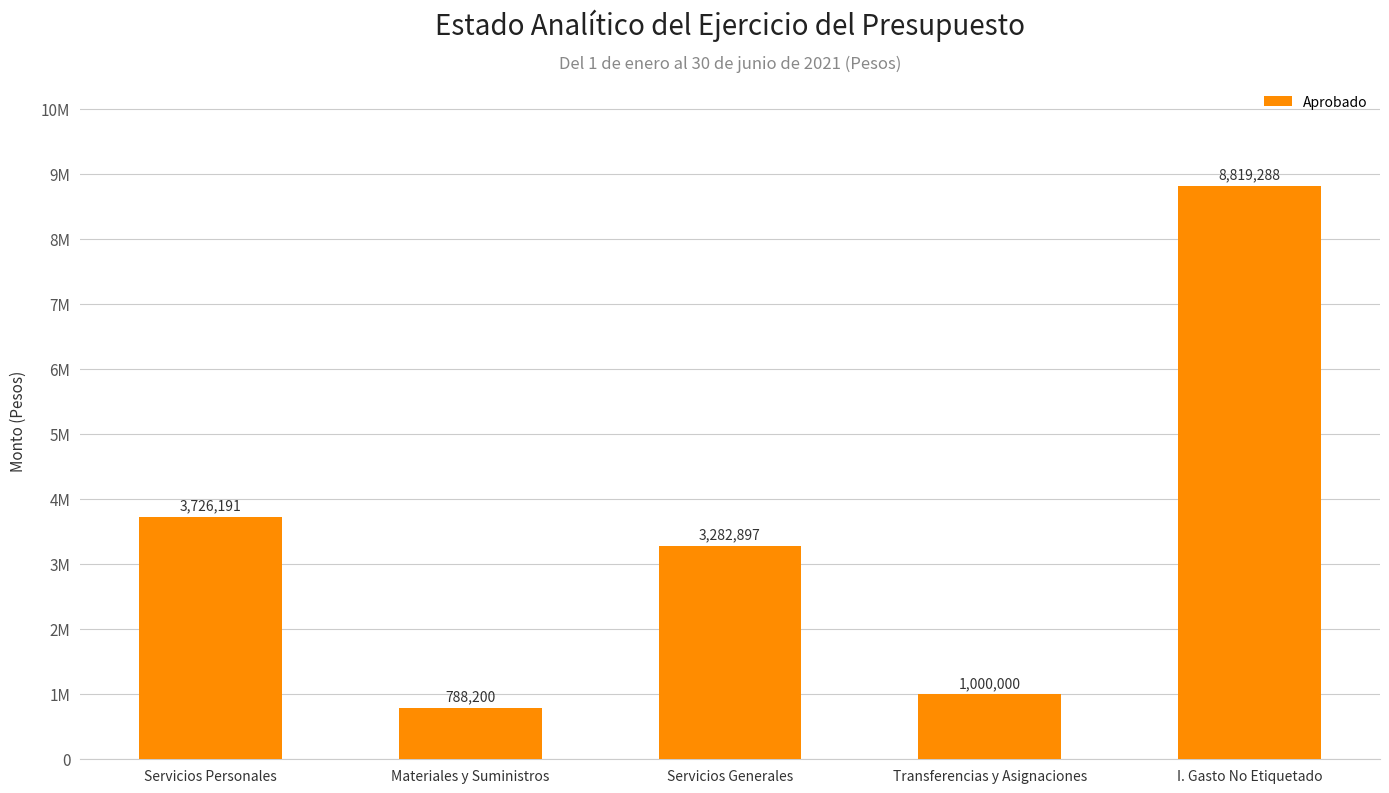

What is the change in value from Servicios Personales to Materiales y Suministros?

-2937991